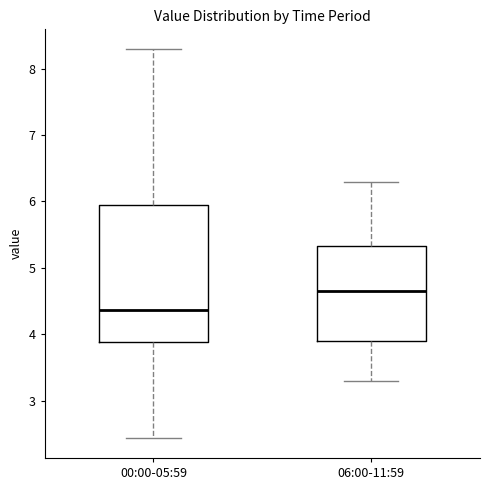

Which box has the lowest median line?

00:00-05:59